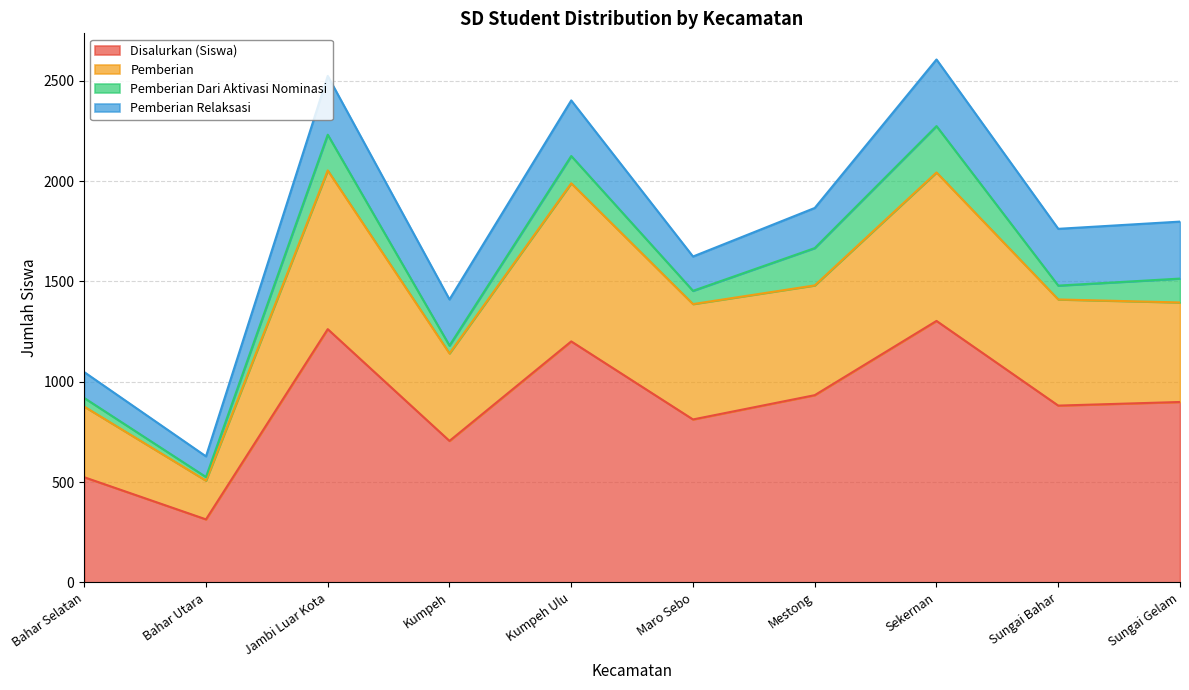

What is the label of the 7th point from the right?

Kumpeh